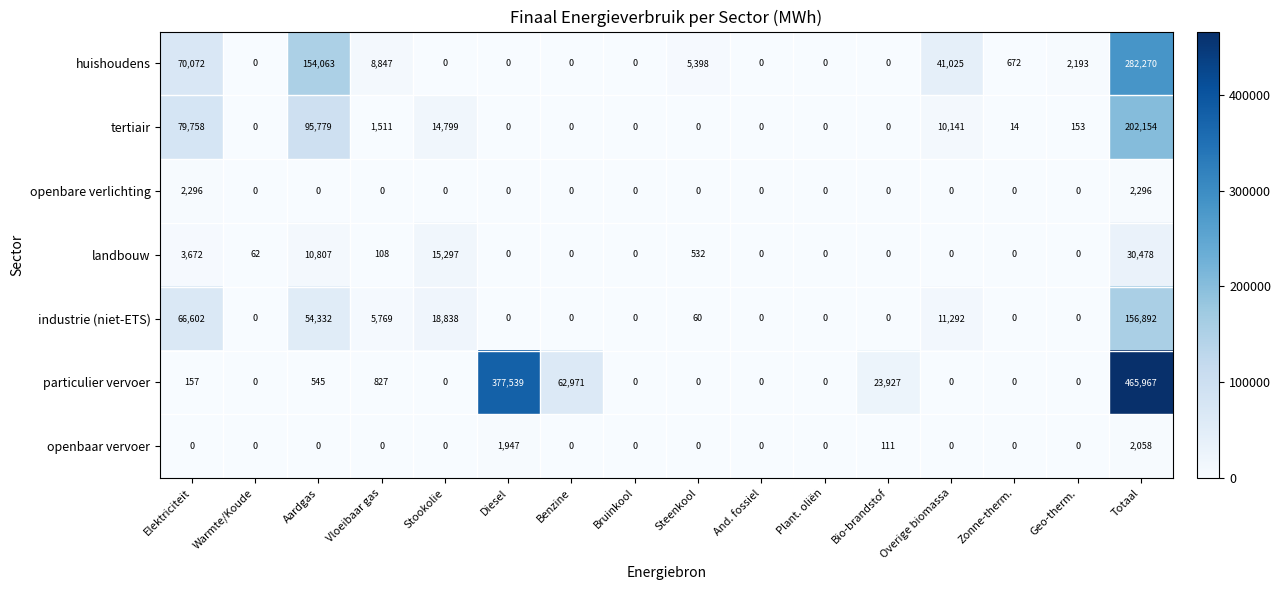

Which series has the largest total across all categories?

particulier vervoer